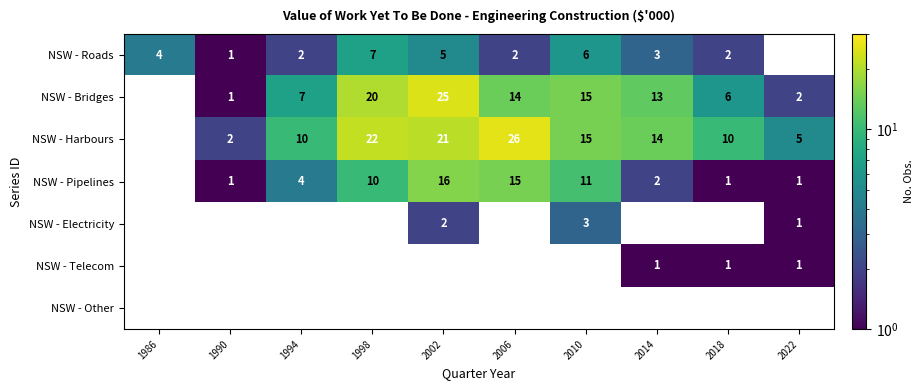

What is the smallest value displayed?

1.0